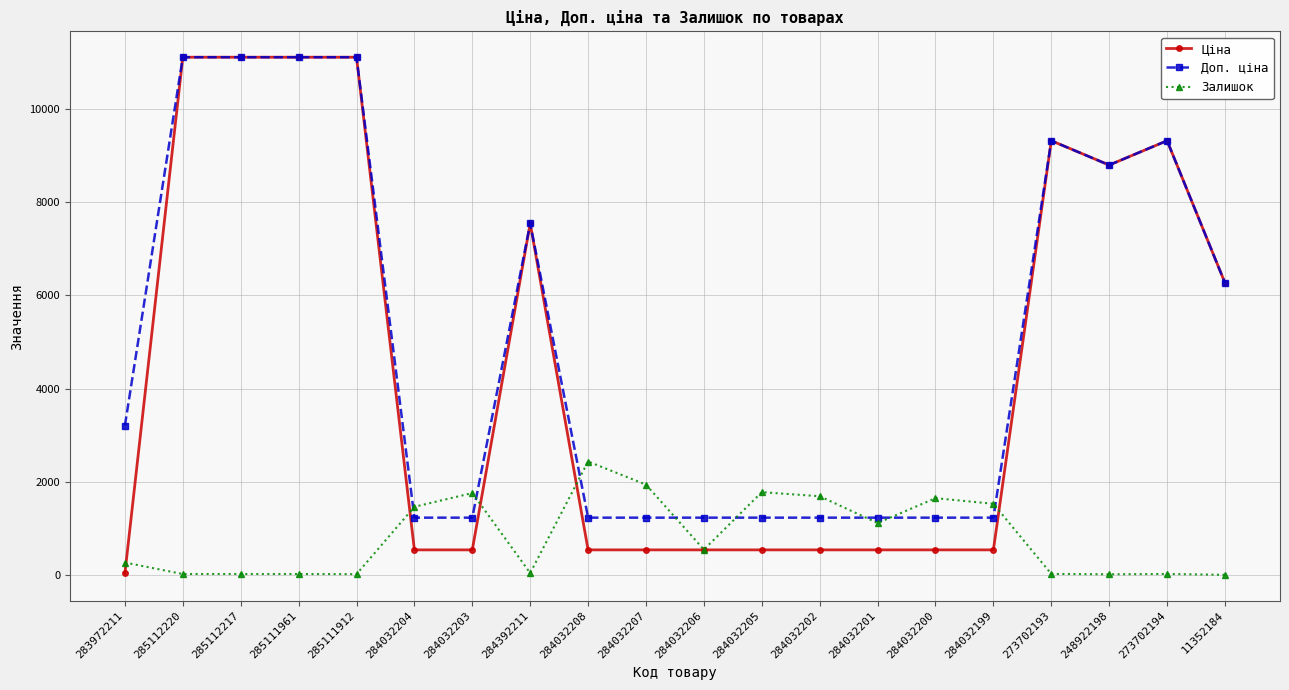

What are all the series names shown in the legend?

Ціна, Доп. ціна, Залишок